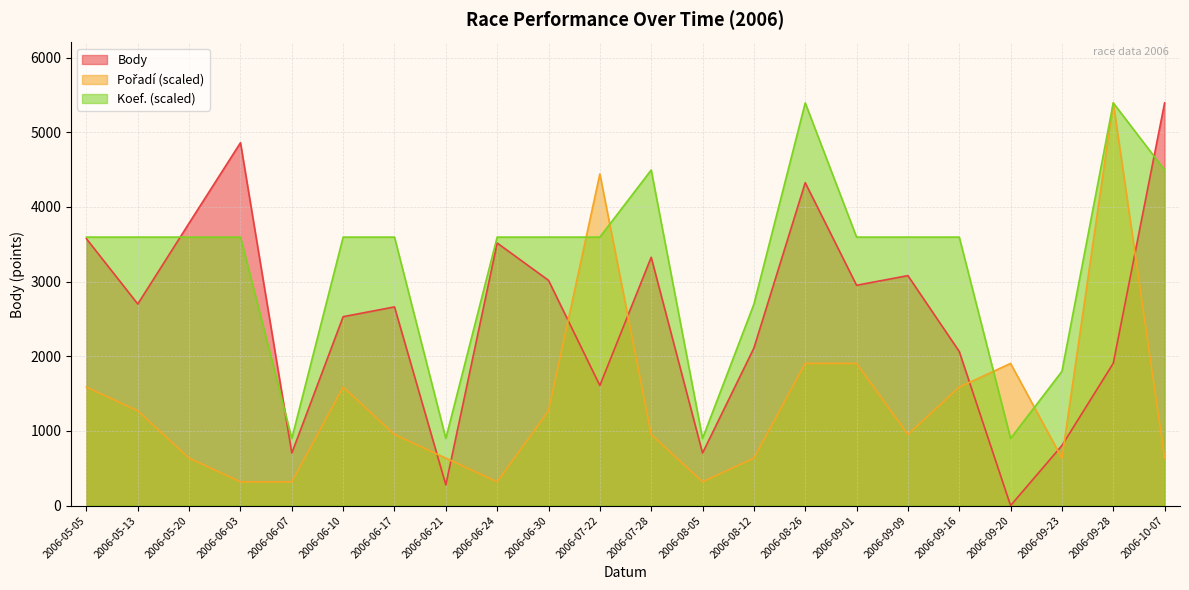

Which series has the largest total across all categories?

Koef. (scaled)